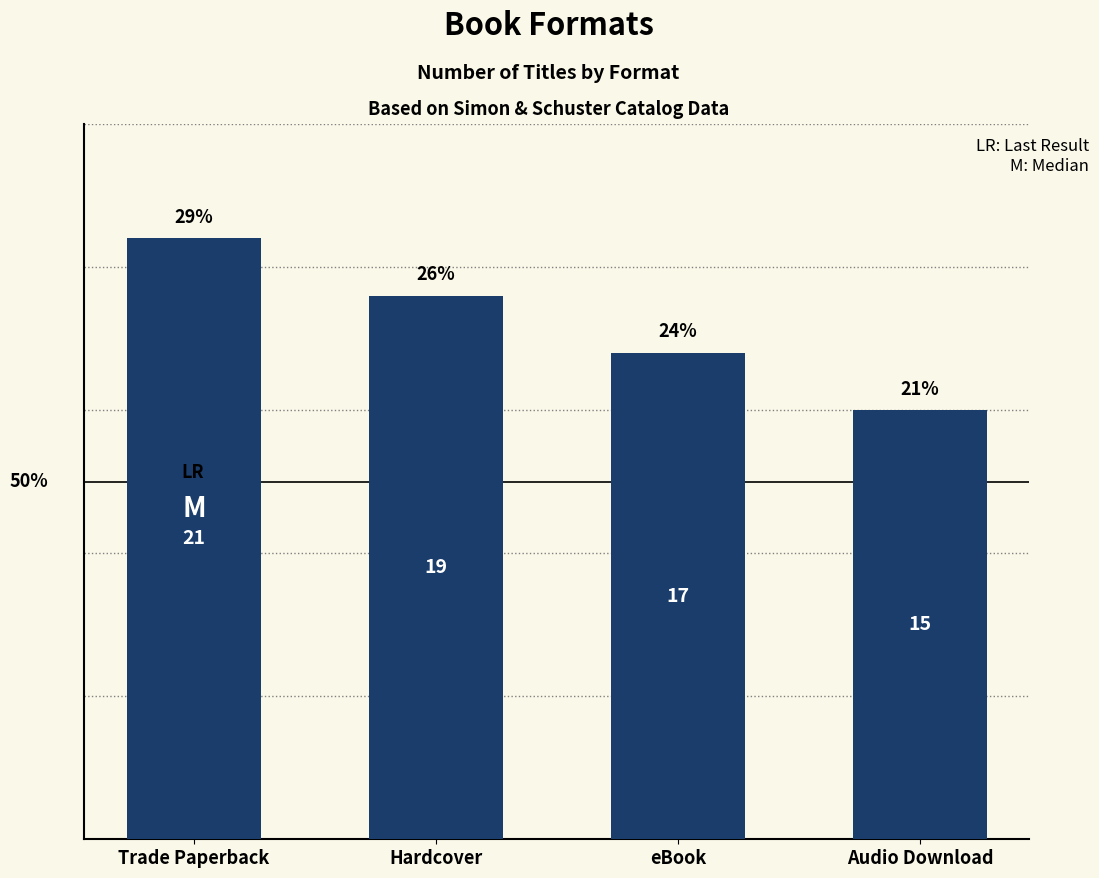

What is the value of the 1st bar from the left?

21